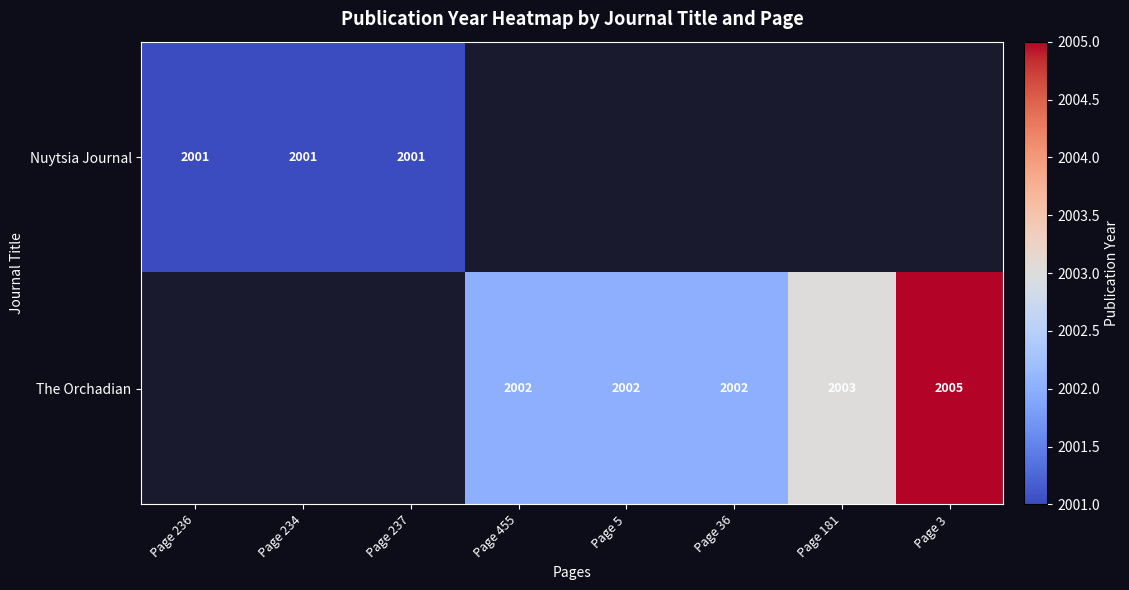

True or false: The Orchadian has a value of 1365 at Page 181.

False